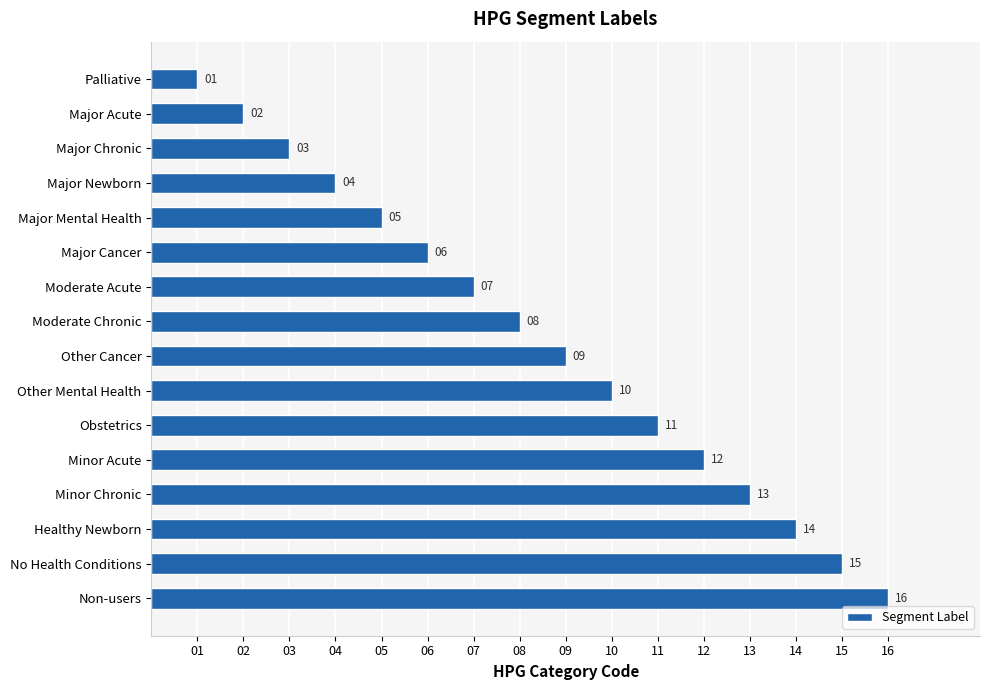

Which label corresponds to the largest value in the chart?

Non-users